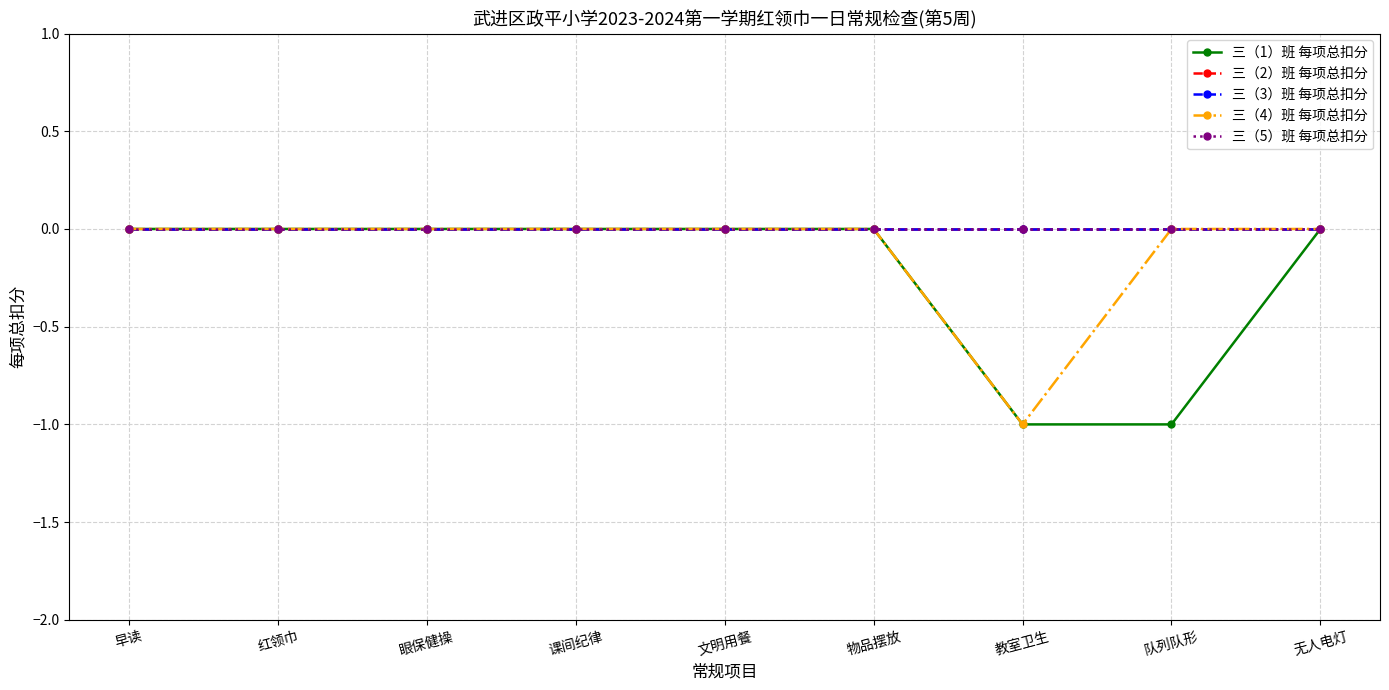

Where is 三（5）班 每项总扣分 nearest to the value 0?

早读